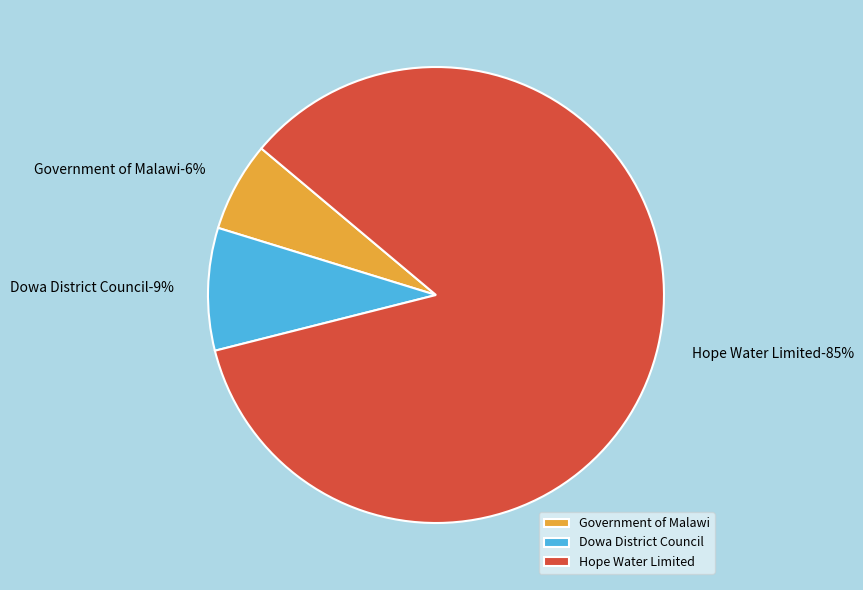

To the nearest percent, what portion does Hope Water Limited represent?

85%